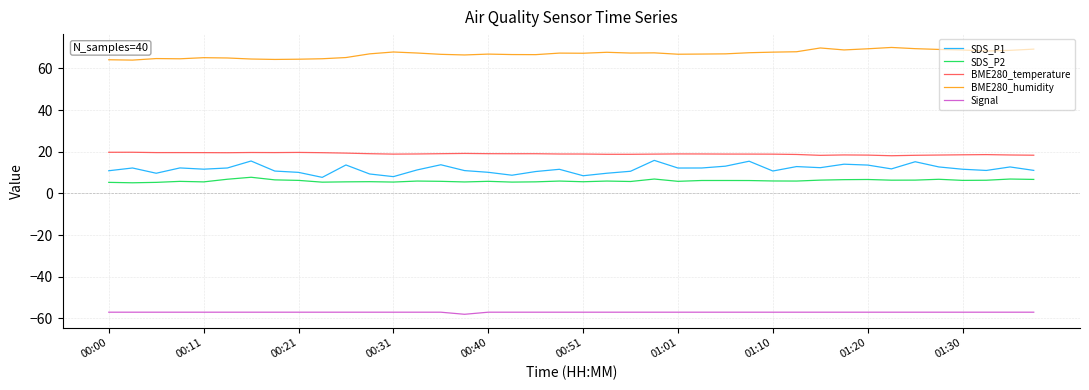

What is the greatest value displayed?

70.0